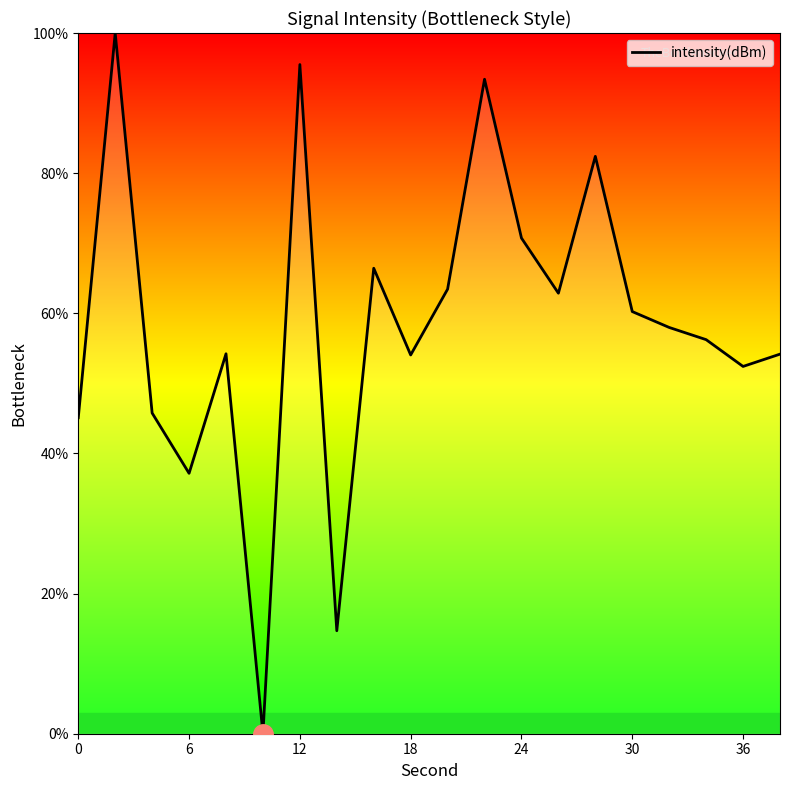

What is the greatest value displayed?

100.0